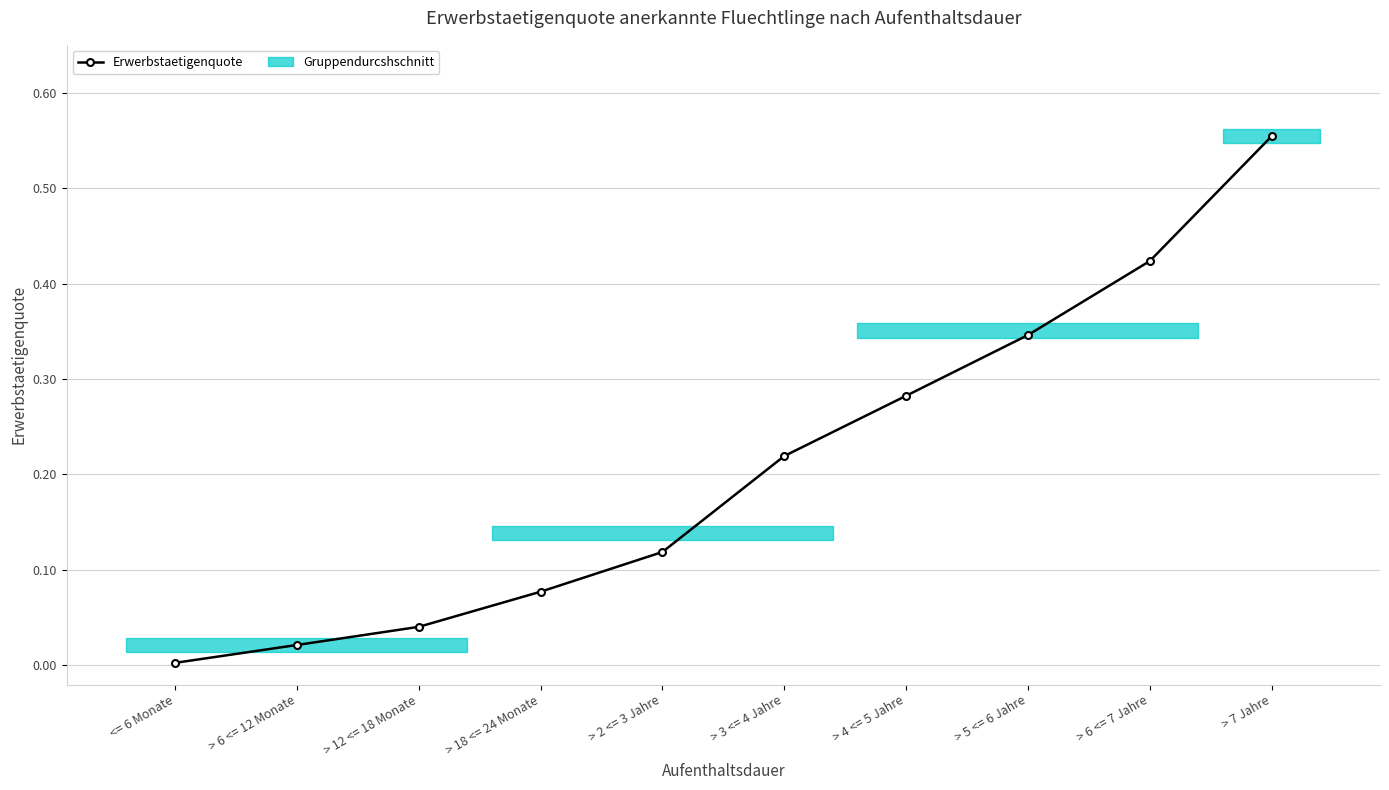

Which label corresponds to the smallest value in the chart?

<= 6 Monate